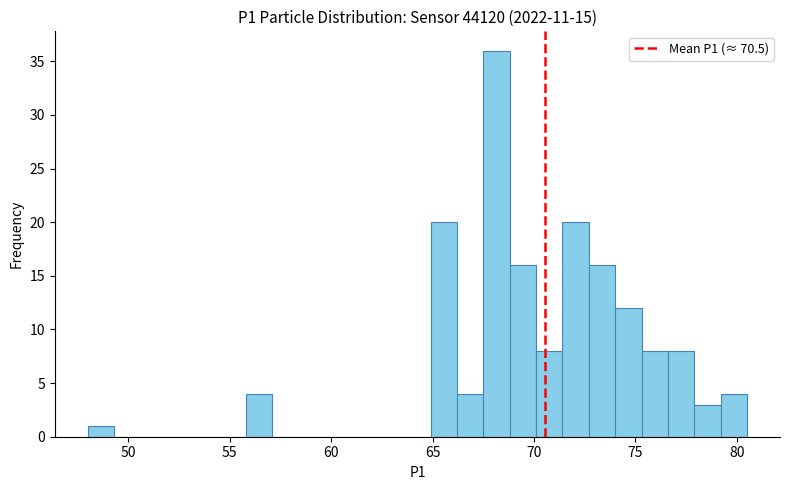

Around what value on the x-axis is the tallest bar? Give the approximate position of its centre, as read against the axis.

68.0